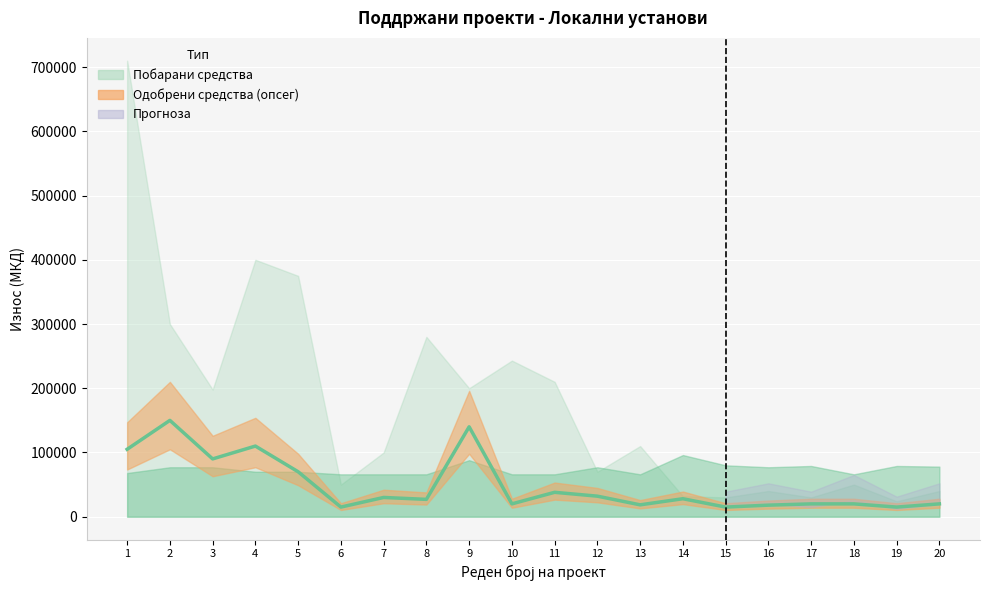

The chart shows a value of 197302 at 4. True or false?

False